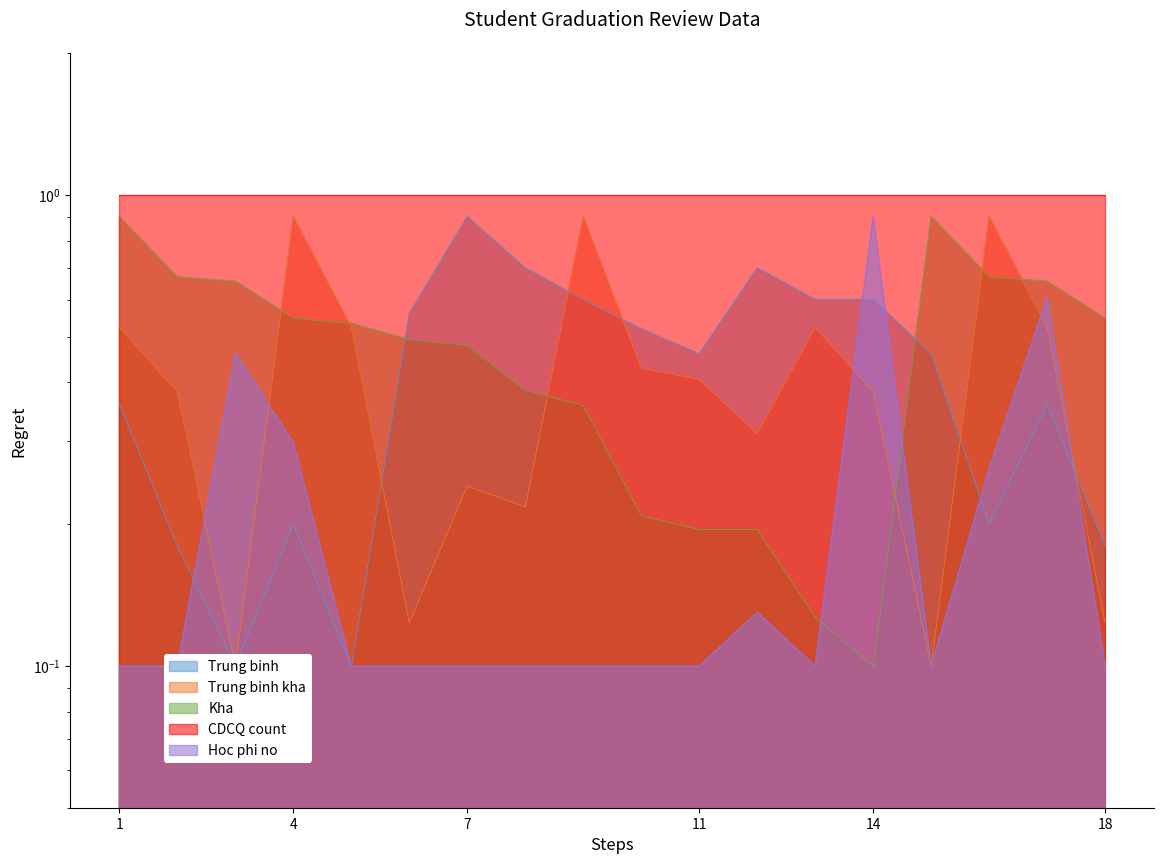

At which category does Hoc phi no reach its first local valley?

13